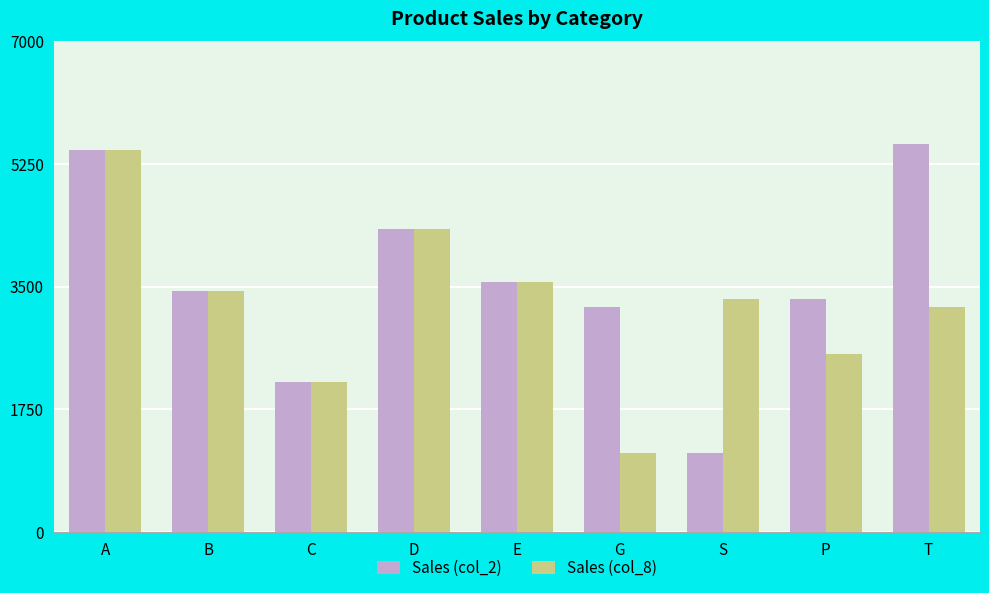

How many data points does each series have?

9